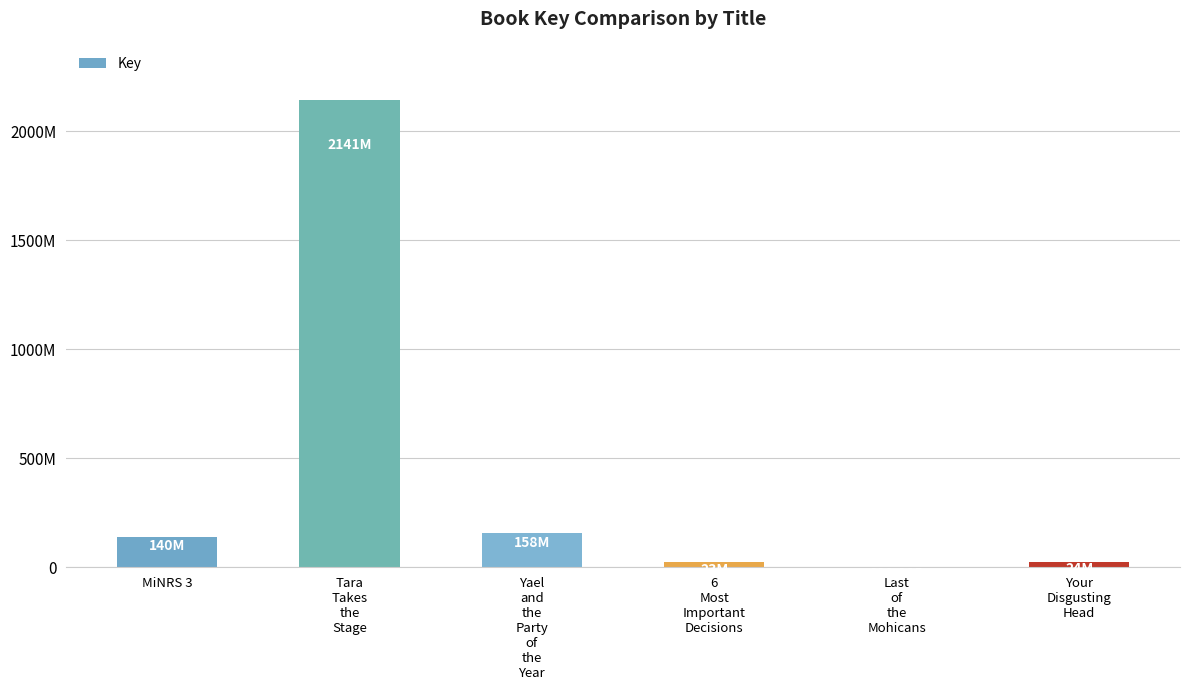

What is the value of the 2nd bar from the left?

2140747737